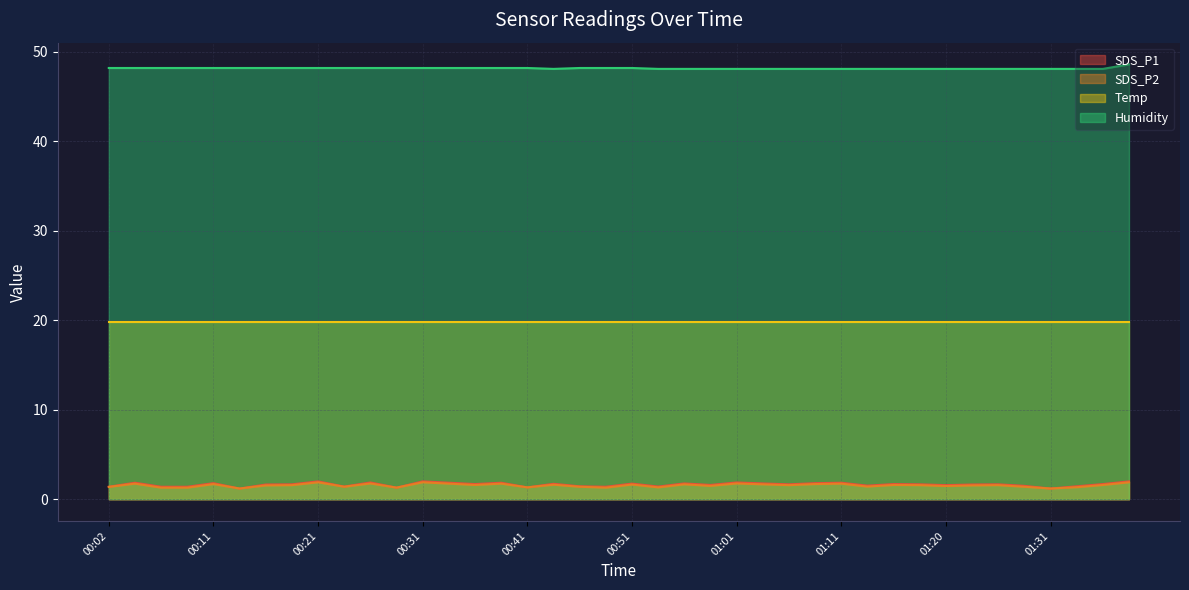

Which series has the largest total across all categories?

Humidity